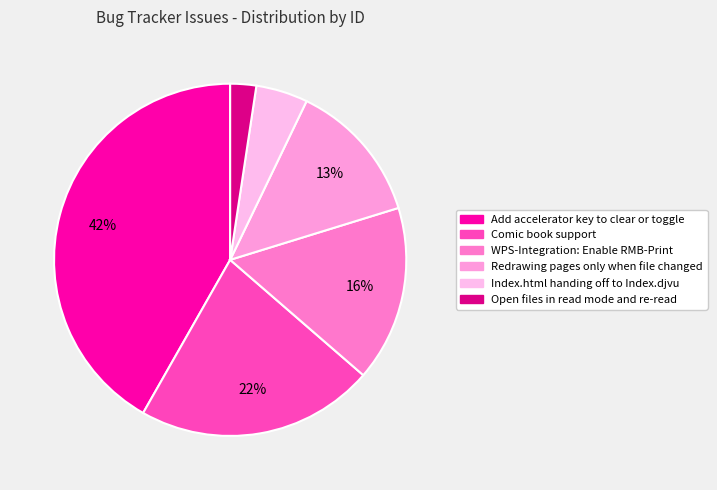

To the nearest percent, what portion does Redrawing pages only when file changed represent?

13%